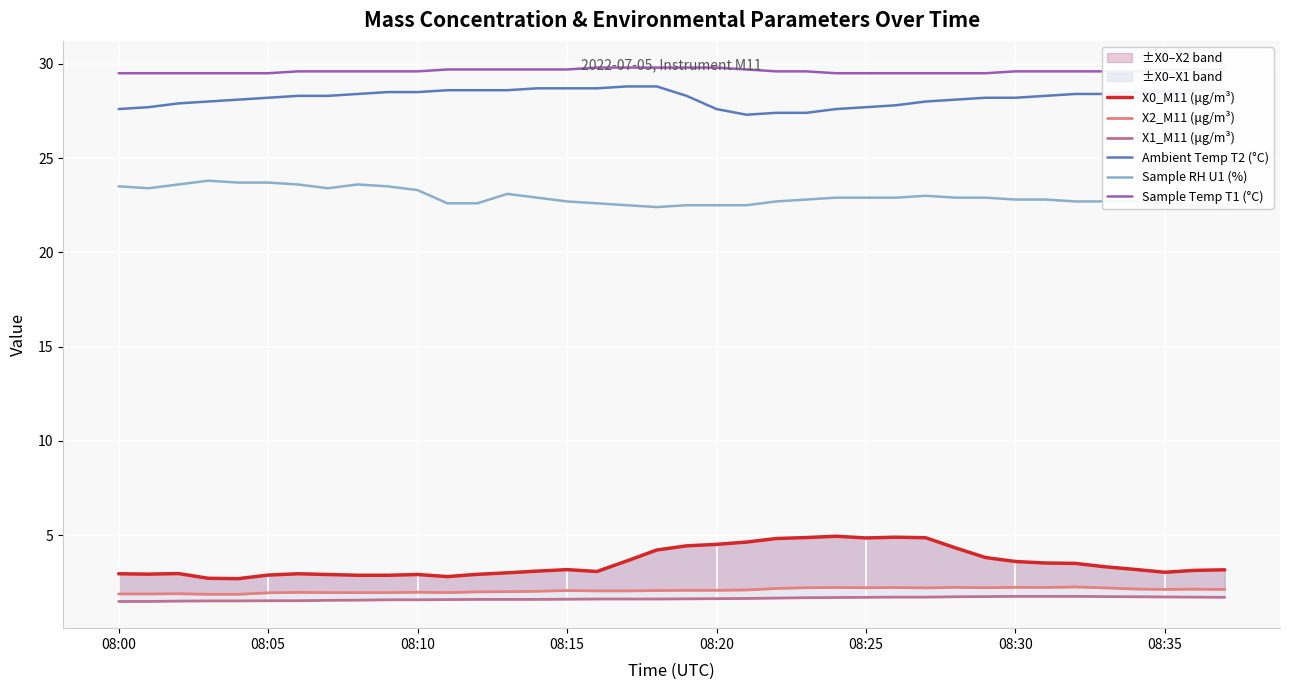

What is the greatest value displayed?

29.8